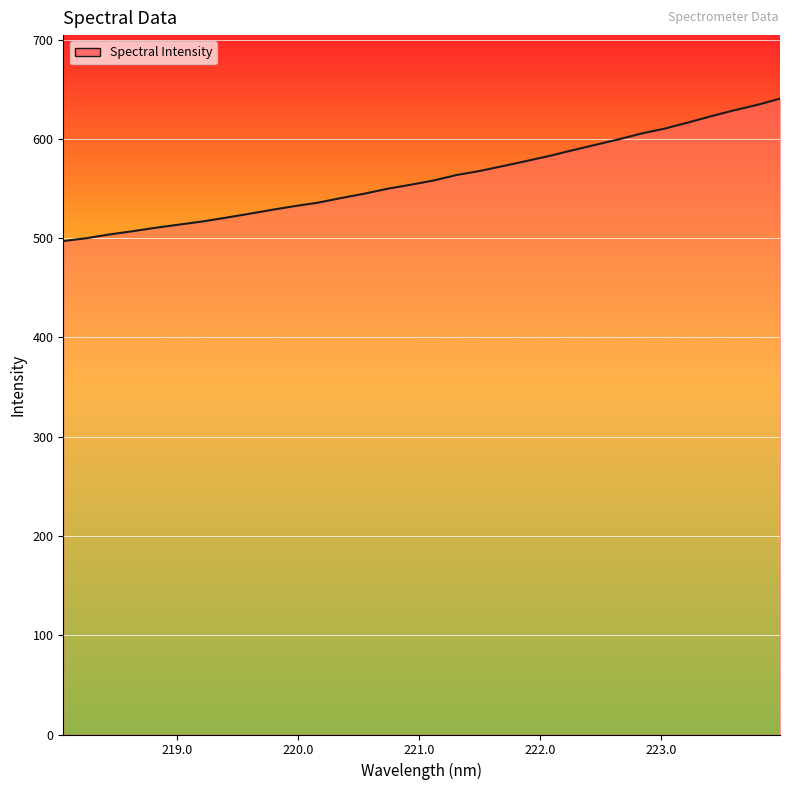

What is the difference between the maximum and minimum values?

143.4